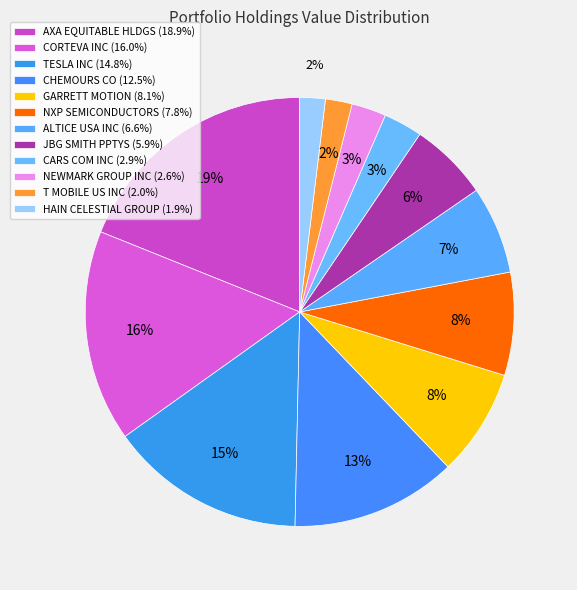

How many slices are in this pie chart?

12